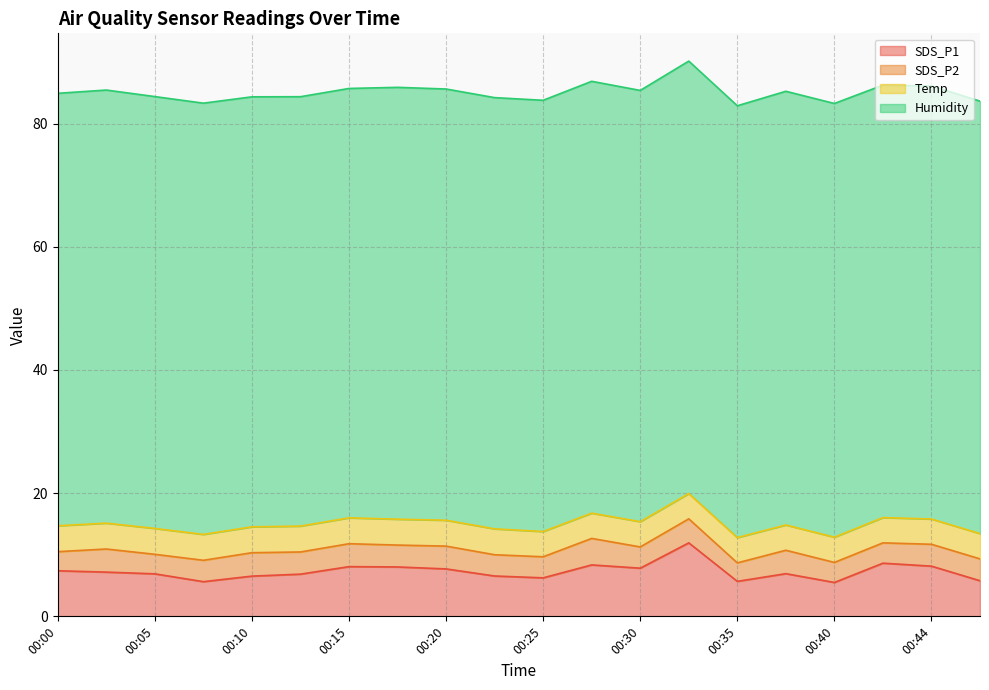

At which category is the sum across all series the highest?

00:32